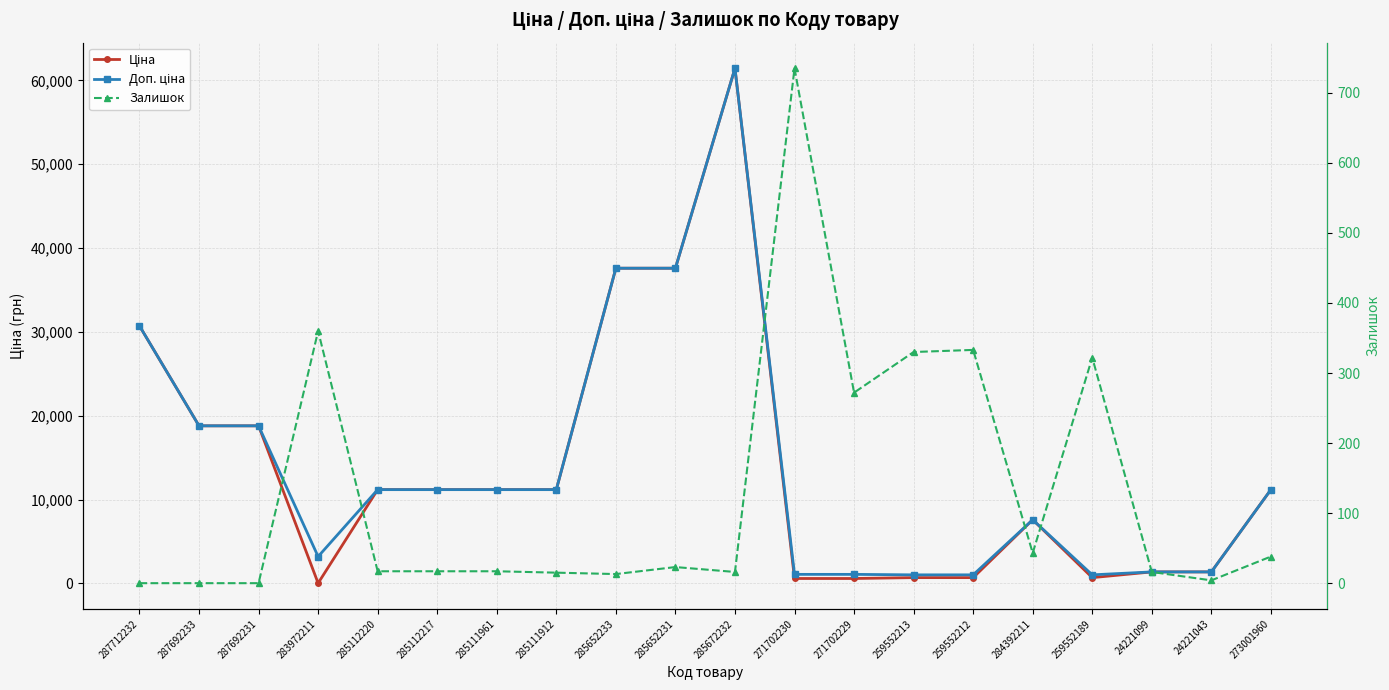

Where do Ціна and Доп. ціна first cross each other?

259552189 and 24221099